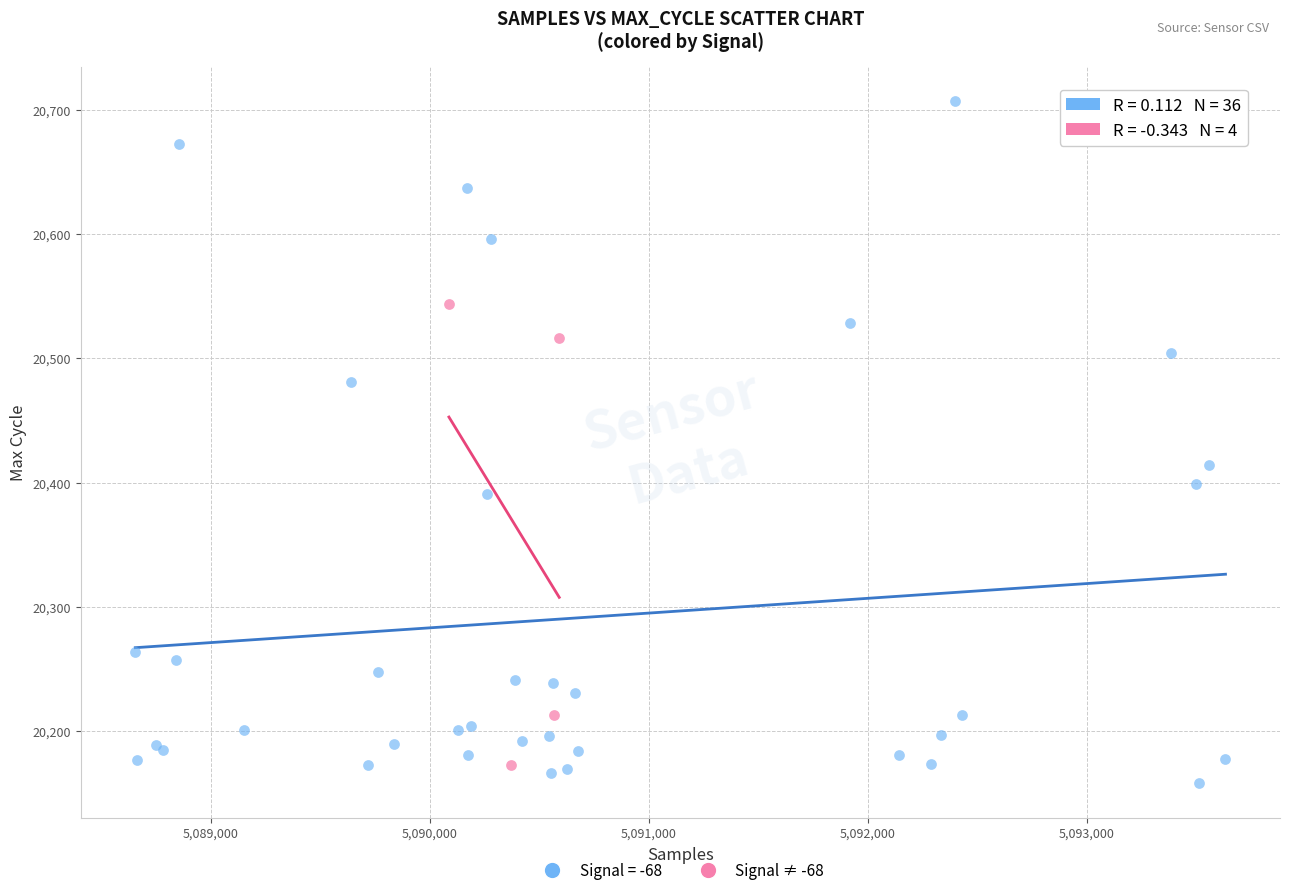

Which series has the largest Y range (max minus min)?

Signal = -68